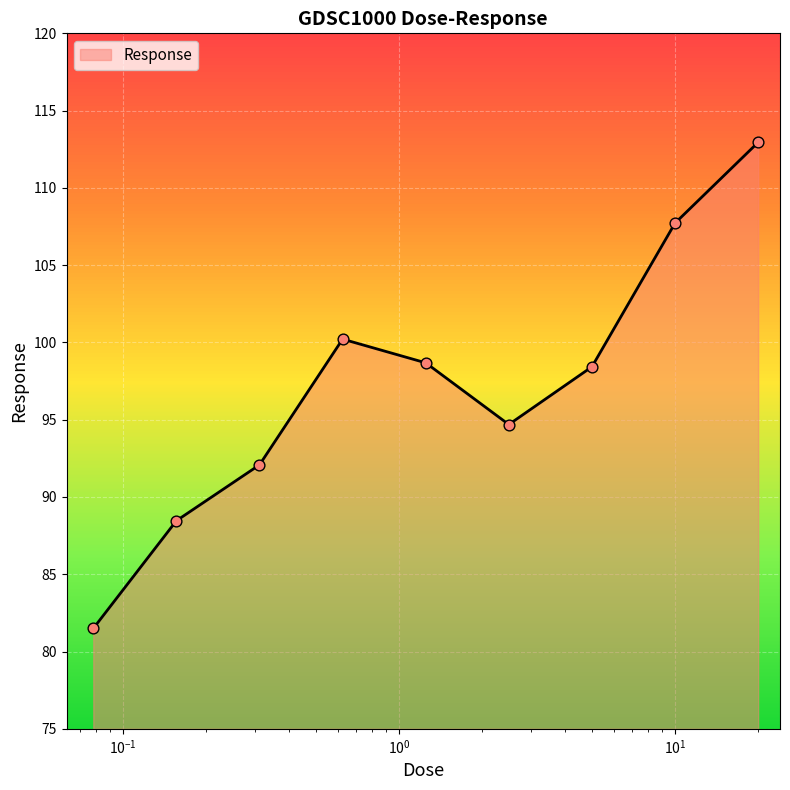

What is the maximum value shown in the chart?

112.9